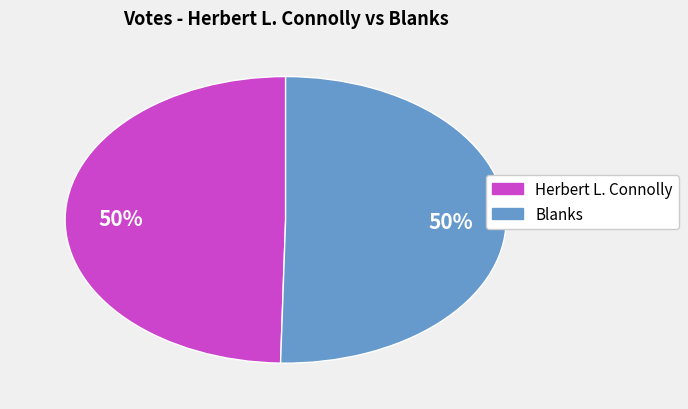

Approximately how many times larger is the value at Blanks compared to Herbert L. Connolly?

1.0